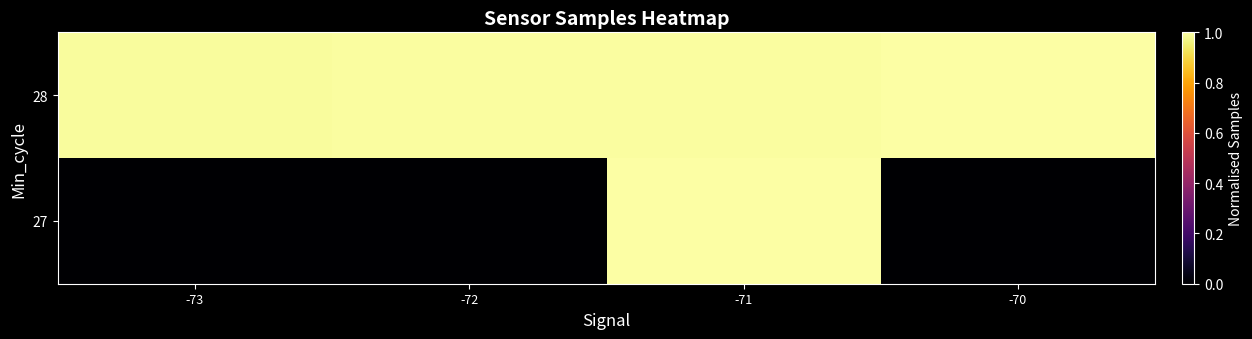

Reading left to right, what are all the values shown in this chart?

27: -73=0.0	-72=0.0	-71=1.0	-70=0.0
28: -73=1.0	-72=1.0	-71=1.0	-70=1.0